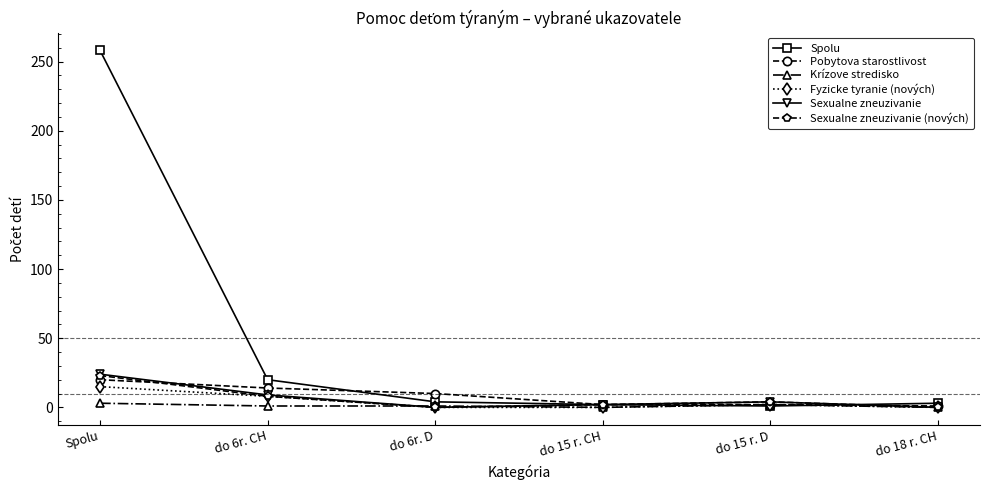

The Sexualne zneuzivanie series shows 10 at do 18 r. CH. True or false?

False